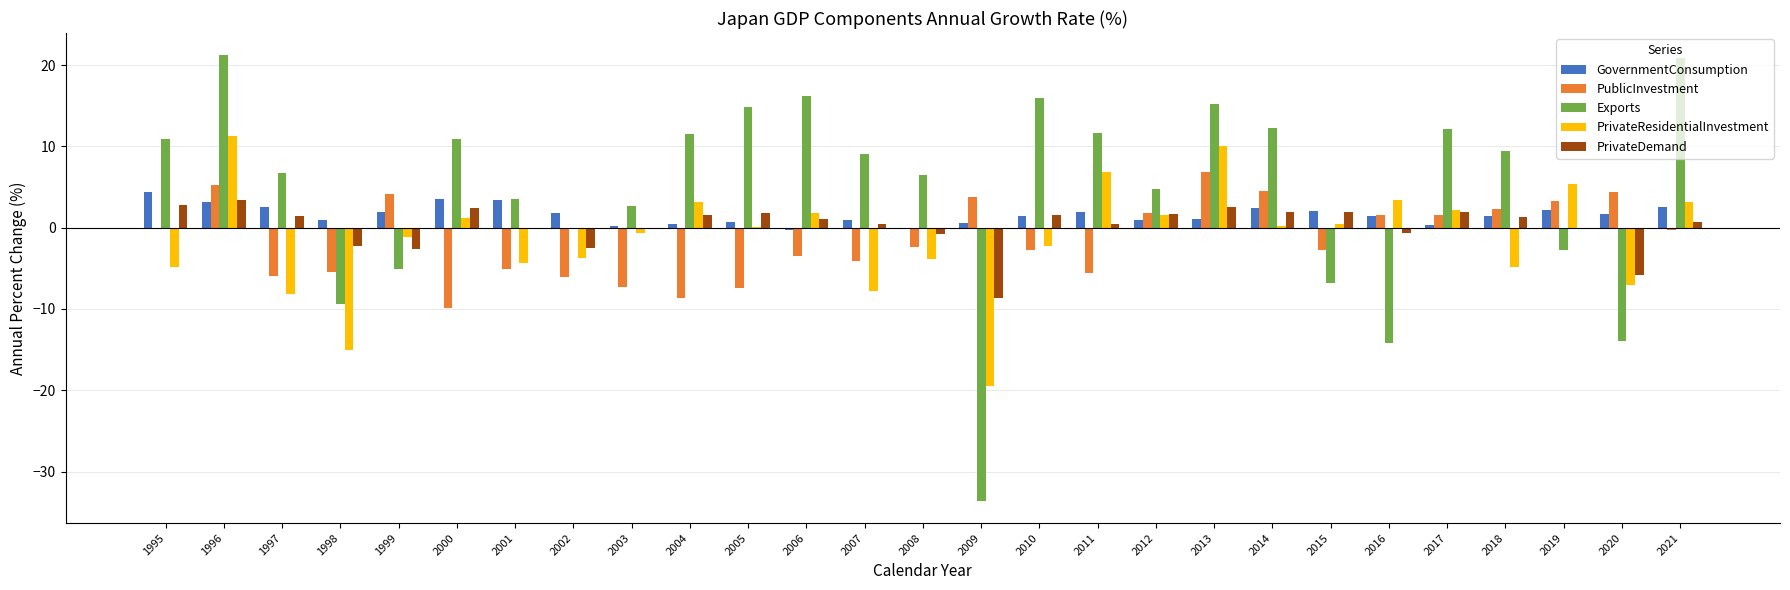

Is the value of GovernmentConsumption at 2017 greater than the value of PrivateResidentialInvestment at 2010?

Yes